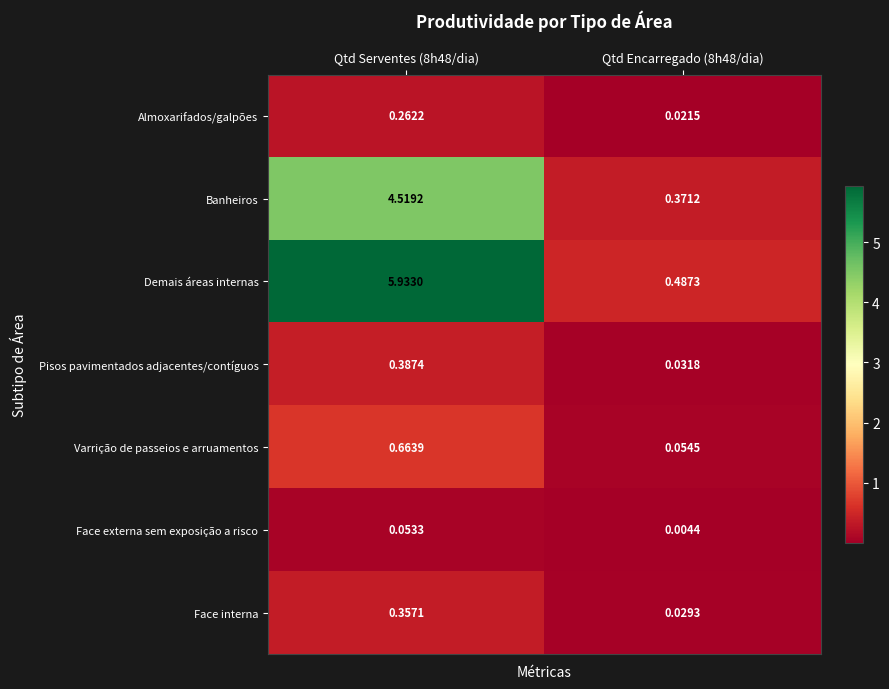

At which category is the sum across all series the highest?

Qtd Serventes (8h48/dia)